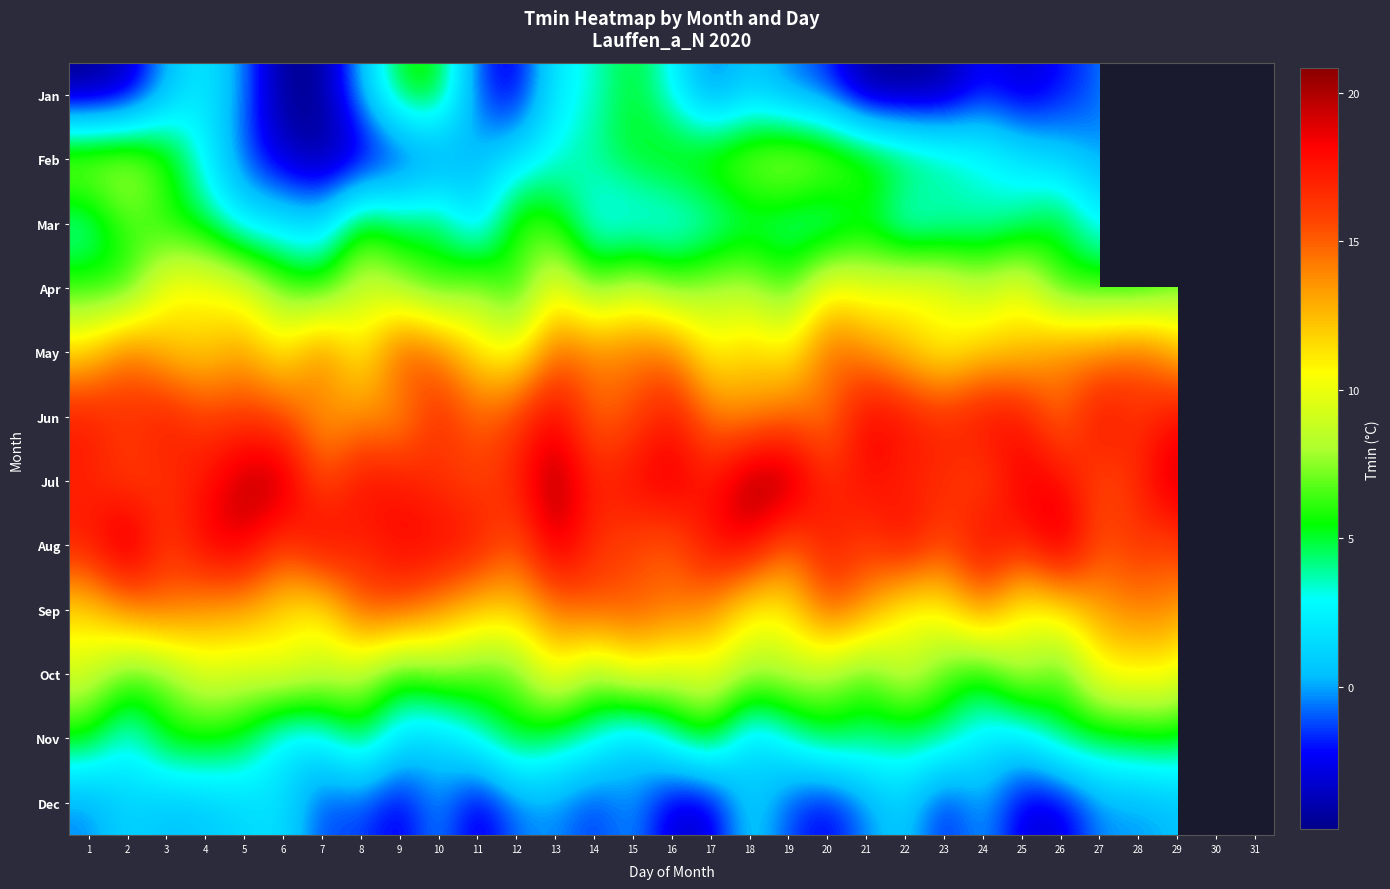

True or false: Jan has a value of 1.0 at 4.

False